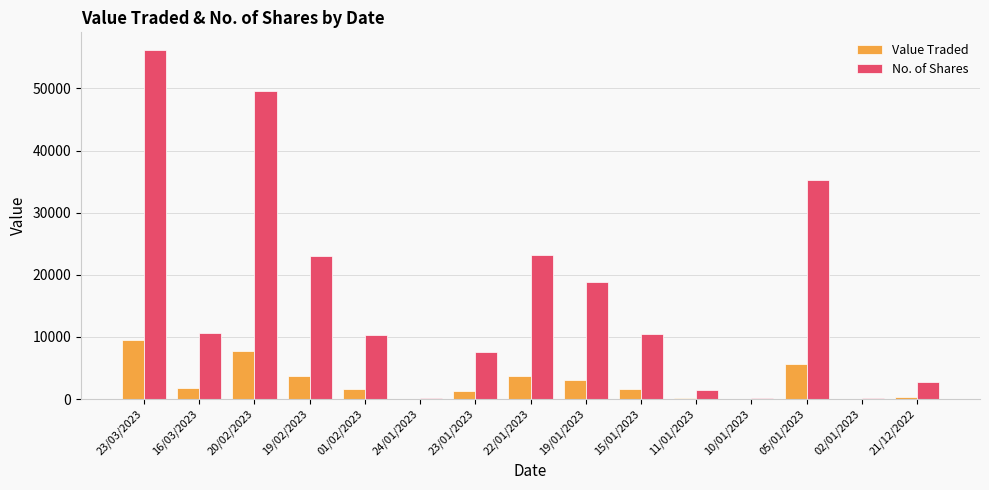

The No. of Shares series shows 200 at 24/01/2023. True or false?

True